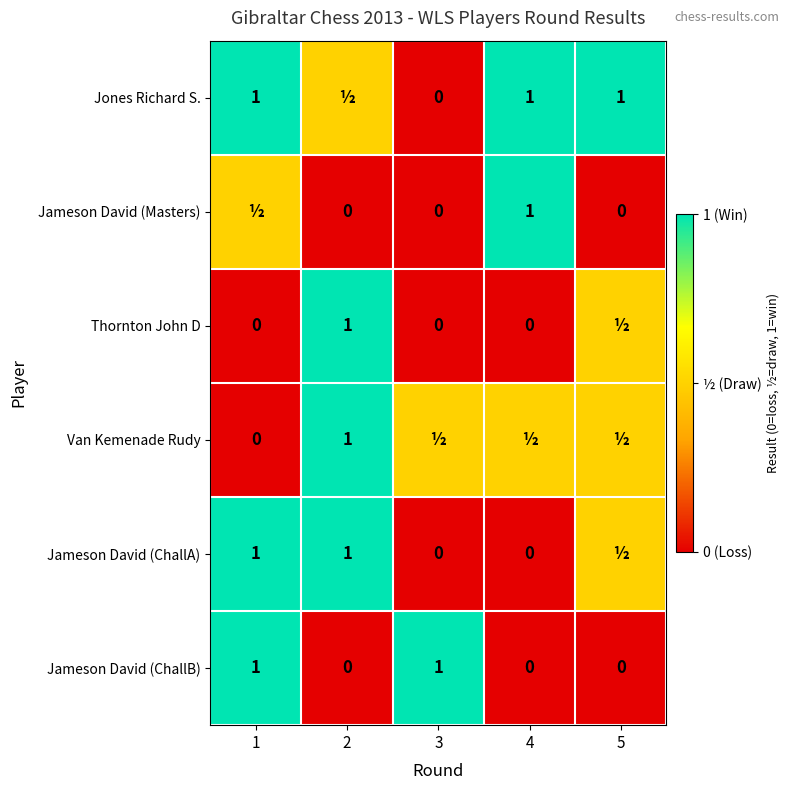

What is the approximate value of Jameson David (ChallB) at 3?

1.0